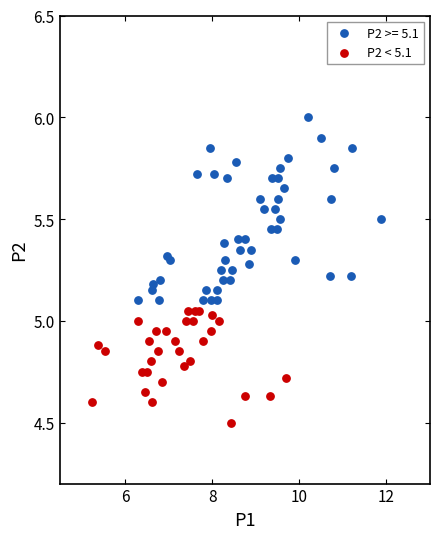

Which series reaches the maximum Y coordinate?

P2 >= 5.1